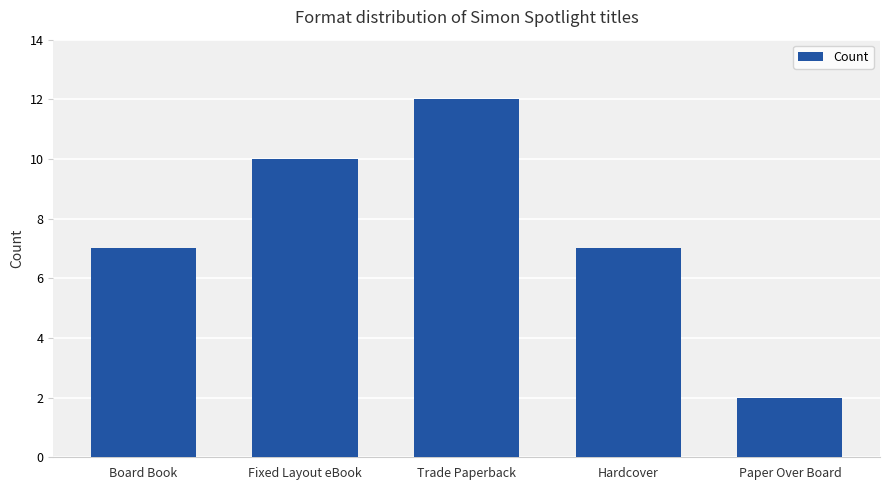

What is the minimum value shown in the chart?

2